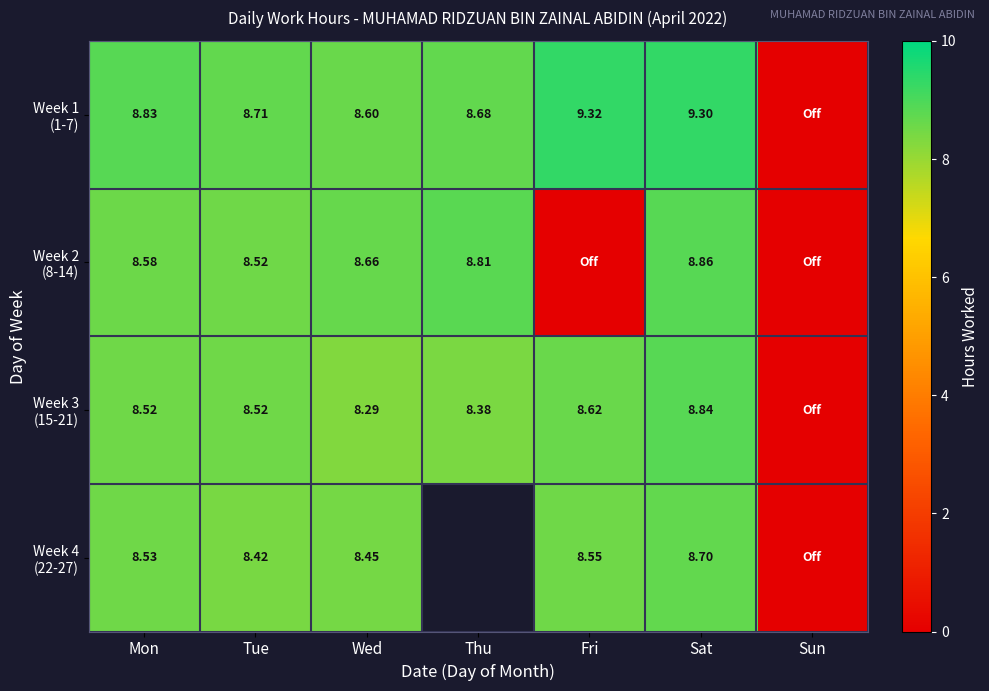

What is the difference between the maximum and minimum values in the Week 4 (22-27) series?

8.7